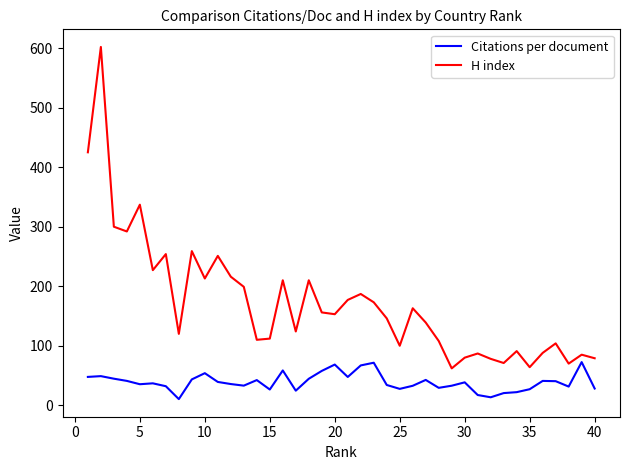

Rank the series by their average value, from highest to lowest.

H index, Citations per document